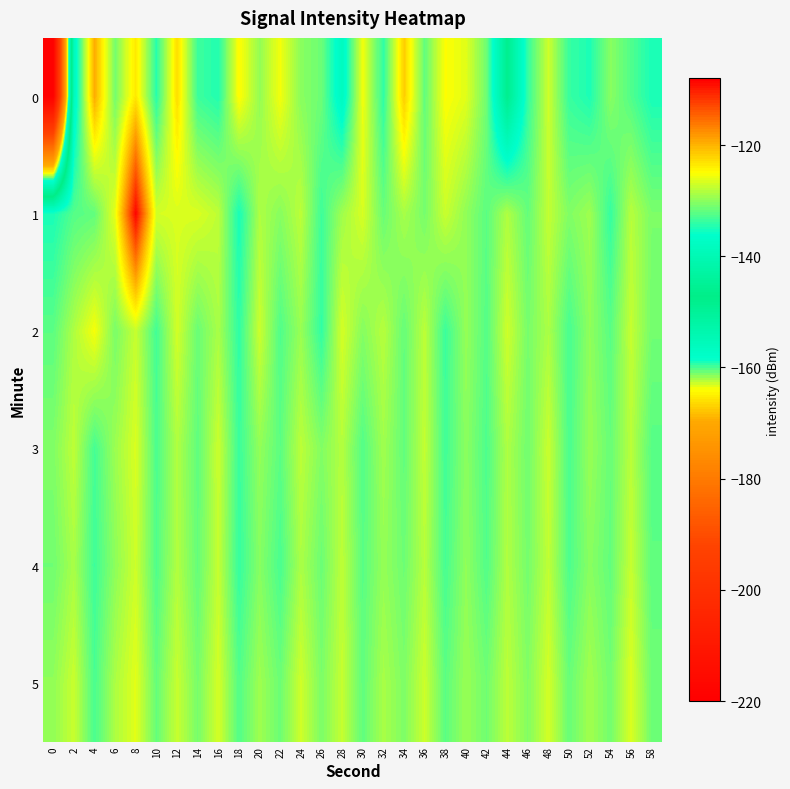

Reading left to right, extract all data points from this chart.

0: 0=-219.4	2=-138.9	4=-119.5	6=-131.0	8=-123.4	10=-134.3	12=-122.7	14=-133.5	16=-134.6	18=-124.7	20=-129.7	22=-125.4	24=-130.1	26=-131.4	28=-138.2	30=-125.5	32=-134.1	34=-121.7	36=-131.8	38=-124.9	40=-126.2	42=-131.3	44=-146.2	46=-133.9	48=-127.1	50=-133.7	52=-134.9	54=-130.1	56=-132.6	58=-135.1
1: 0=-135.0	2=-132.4	4=-131.8	6=-126.0	8=-108.4	10=-126.8	12=-126.6	14=-126.6	16=-127.8	18=-135.1	20=-128.5	22=-130.2	24=-127.9	26=-133.4	28=-129.1	30=-126.7	32=-131.5	34=-128.8	36=-130.9	38=-127.3	40=-129.8	42=-132.1	44=-128.4	46=-131.7	48=-127.6	50=-130.5	52=-129.2	54=-133.8	56=-128.1	58=-130.7
2: 0=-132.1	2=-128.5	4=-125.3	6=-130.8	8=-127.4	10=-133.2	12=-126.9	14=-131.5	16=-128.7	18=-134.1	20=-127.2	22=-132.6	24=-129.4	26=-133.9	28=-126.8	30=-130.3	32=-128.1	34=-131.7	36=-127.9	38=-133.5	40=-129.6	42=-132.4	44=-127.1	46=-130.9	48=-128.6	50=-133.0	52=-129.8	54=-132.2	56=-127.5	58=-131.1
3: 0=-130.5	2=-127.8	4=-133.1	6=-129.3	8=-126.6	10=-132.8	12=-128.4	14=-131.9	16=-127.2	18=-133.6	20=-129.7	22=-132.1	24=-127.9	26=-130.4	28=-128.2	30=-132.5	32=-129.1	34=-131.8	36=-127.6	38=-133.3	40=-130.0	42=-132.7	44=-128.5	46=-131.2	48=-127.3	50=-132.9	52=-129.5	54=-131.6	56=-128.0	58=-132.3
4: 0=-131.2	2=-128.7	4=-133.4	6=-129.9	8=-127.1	10=-132.6	12=-128.3	14=-131.7	16=-127.5	18=-133.8	20=-130.2	22=-132.9	24=-128.6	26=-131.4	28=-127.8	30=-132.2	32=-129.6	34=-131.3	36=-128.1	38=-133.0	40=-129.8	42=-132.5	44=-128.4	46=-131.0	48=-127.7	50=-132.7	52=-130.1	54=-131.8	56=-127.4	58=-132.0
5: 0=-129.8	2=-127.3	4=-132.9	6=-128.6	8=-126.2	10=-131.7	12=-127.4	14=-130.9	16=-126.8	18=-132.5	20=-129.2	22=-131.4	24=-127.1	26=-130.7	28=-127.5	30=-131.9	32=-128.8	34=-130.6	36=-127.2	38=-132.1	40=-129.4	42=-131.2	44=-127.9	46=-130.4	48=-126.9	50=-131.6	52=-129.0	54=-131.1	56=-126.5	58=-131.3